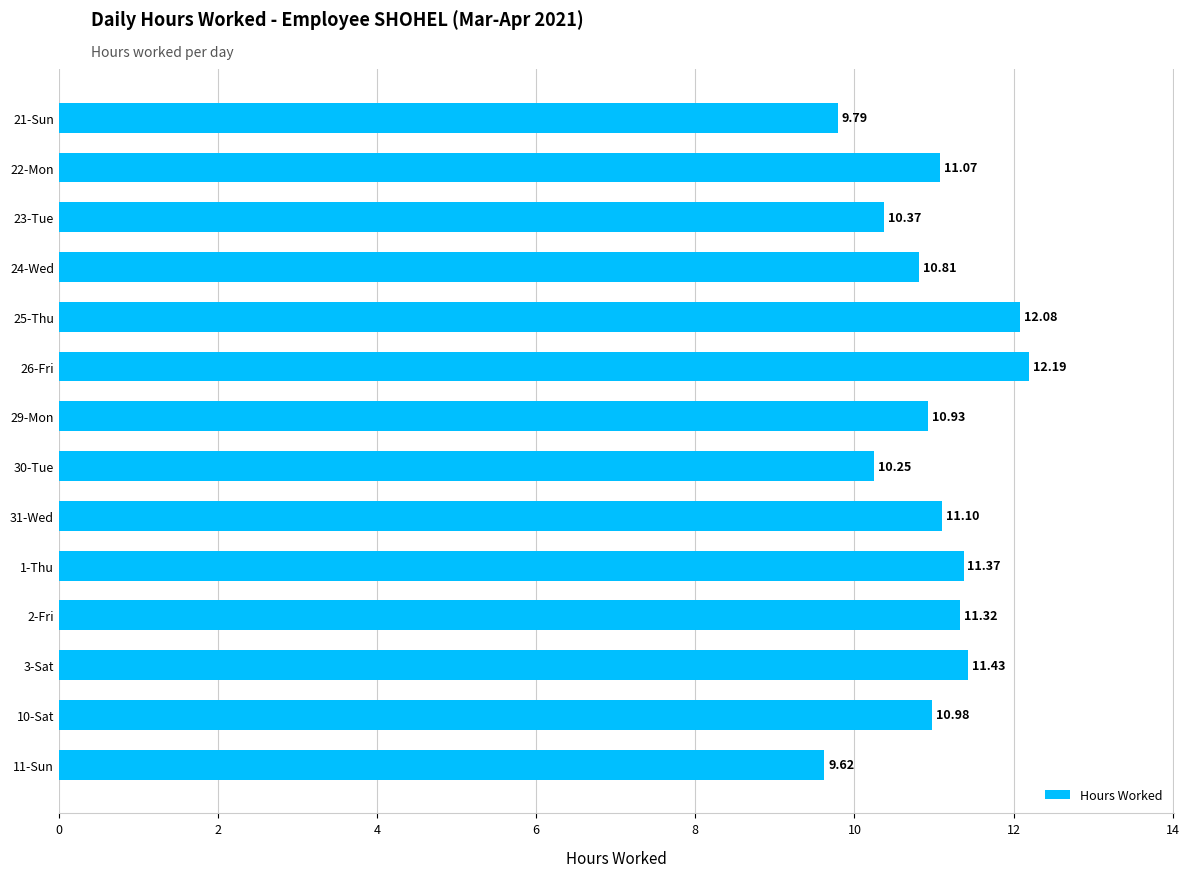

What is the ratio of the value at 22-Mon to the value at 3-Sat?

1.0